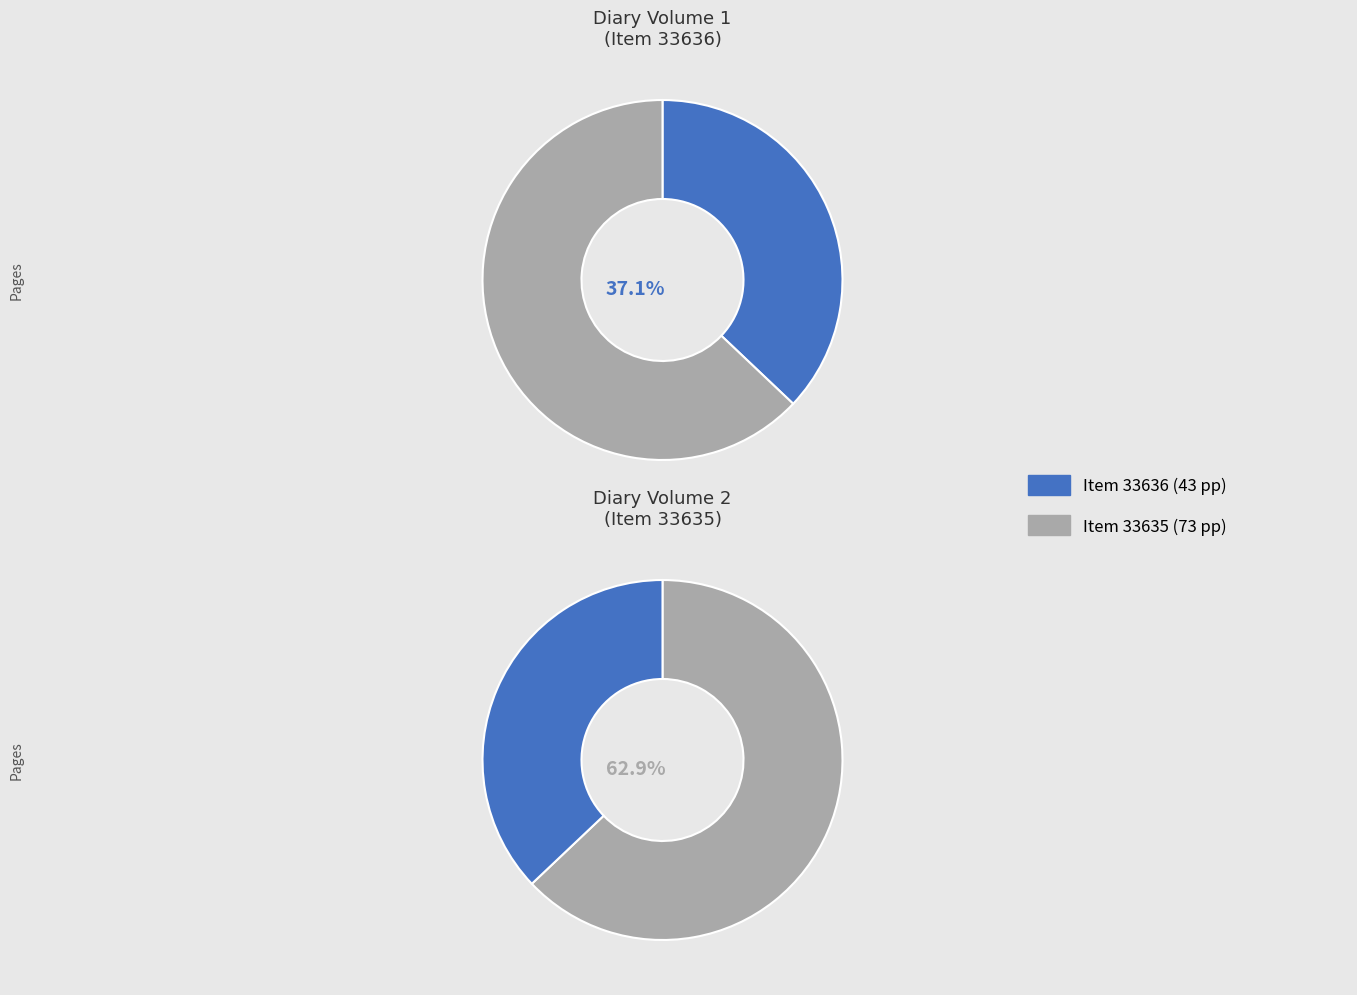

Which category has the smallest portion of the pie?

33636